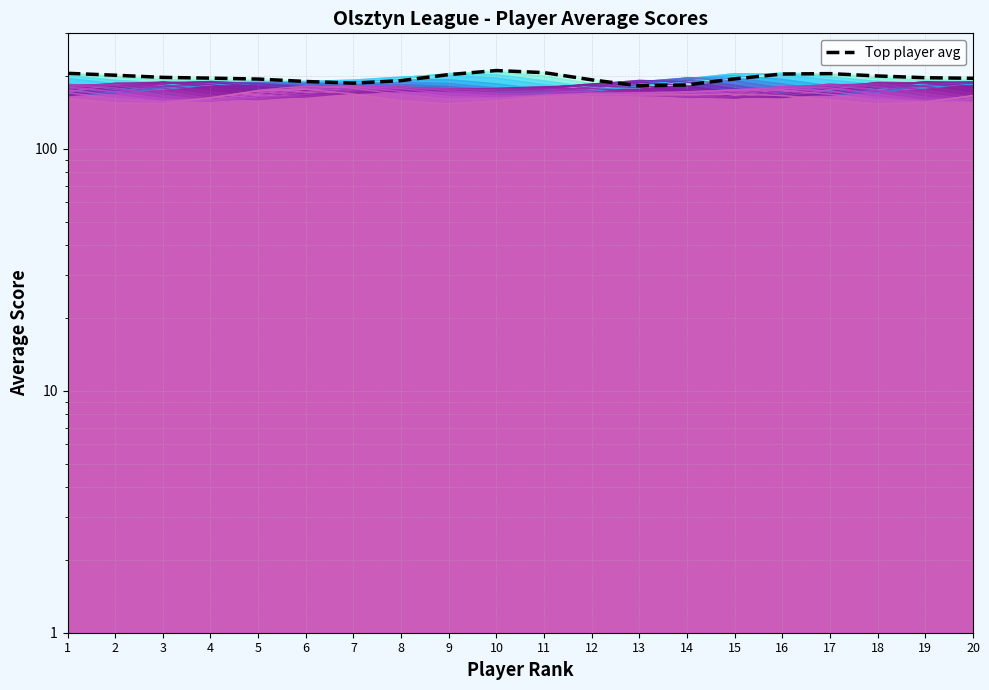

Reading right to left, extract all data points from this chart.

20=195.6	19=196.6	18=199.9	17=204.5	16=203.7	15=194.5	14=183.6	13=182.0	12=192.7	11=206.4	10=210.6	9=202.6	8=191.3	7=186.7	6=189.7	5=194.1	4=195.9	3=197.3	2=201.4	1=205.1